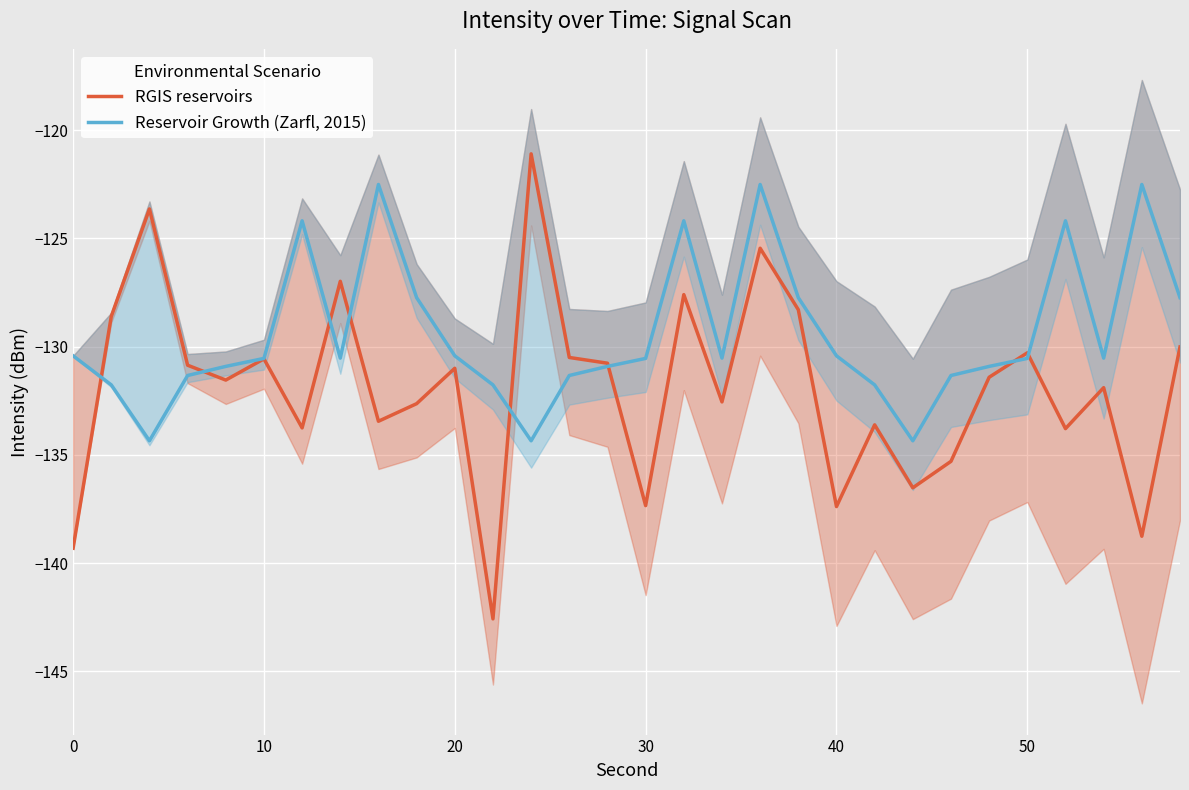

What is the highest value of the RGIS reservoirs series?

-121.1